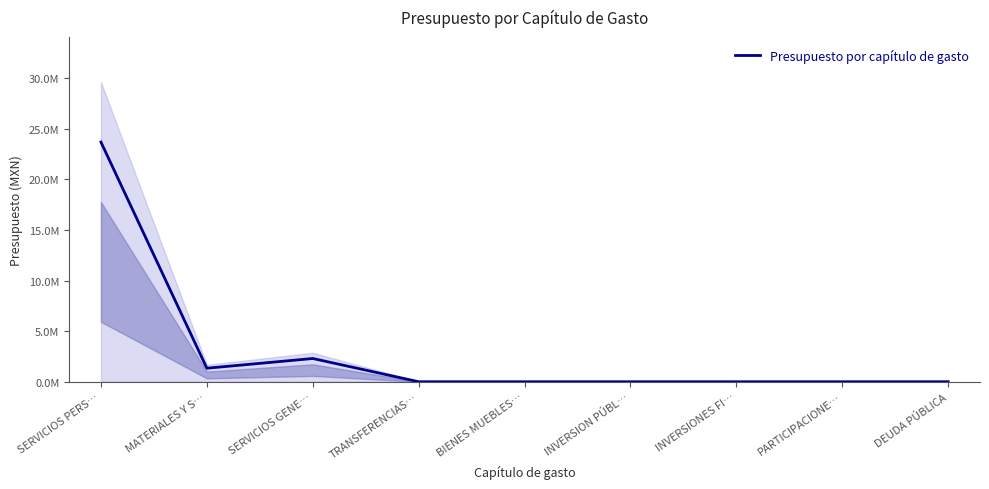

What is the label of the 6th point from the right?

TRANSFERENCIAS…